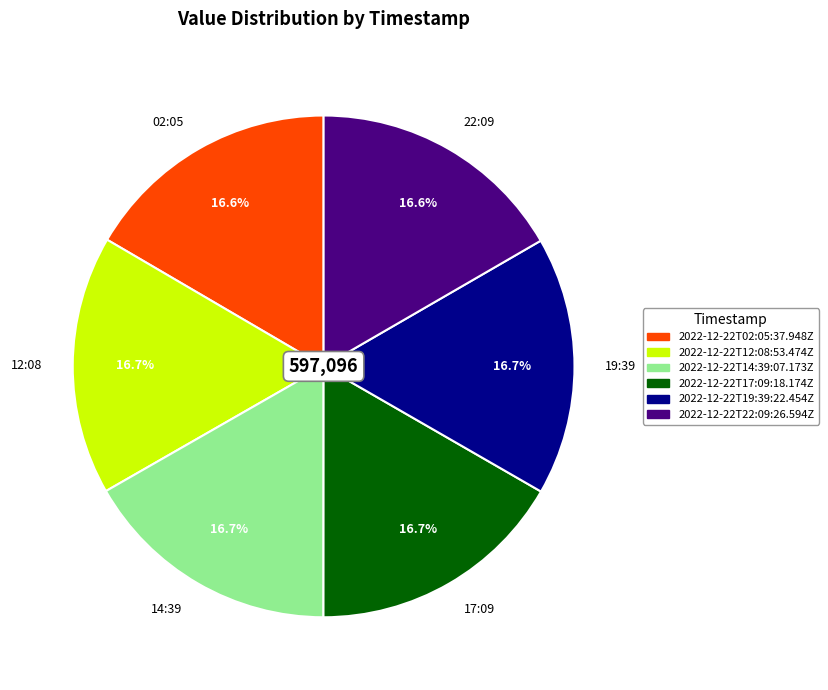

Approximately how many times larger is the value at 17:09 compared to 19:39?

1.0